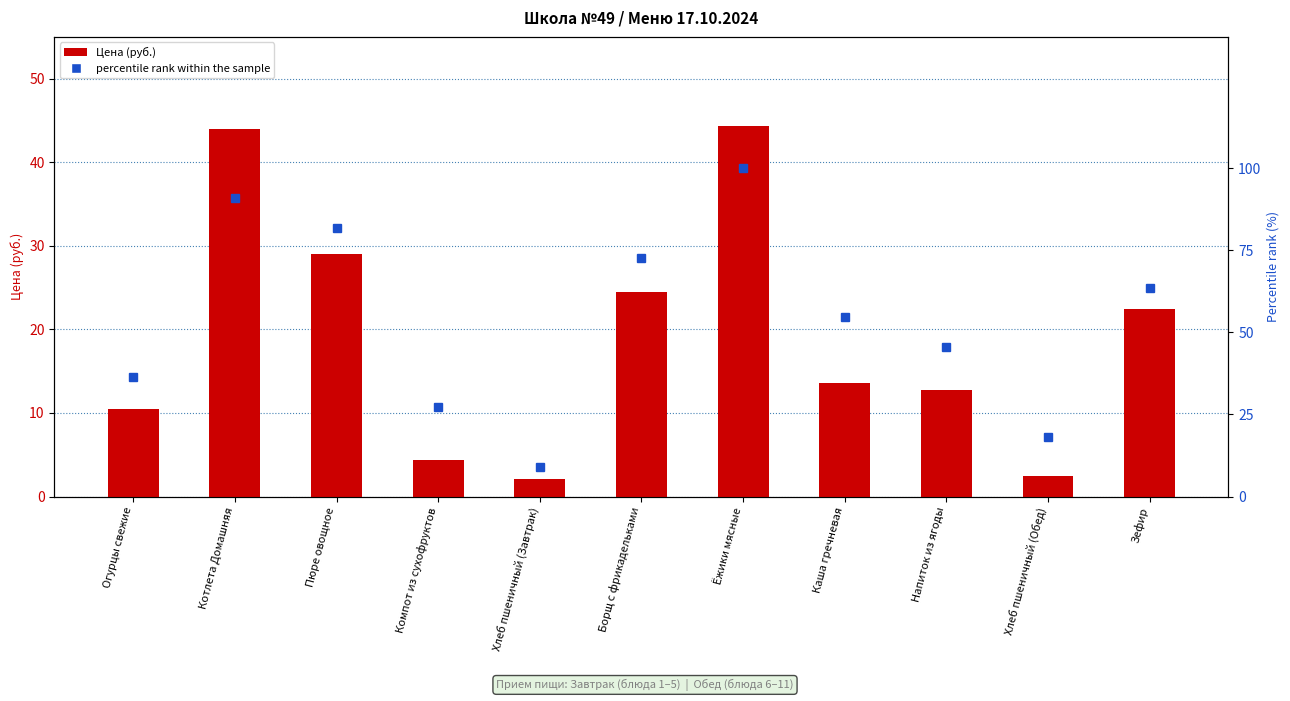

Which series has the largest range (max minus min)?

percentile rank within the sample